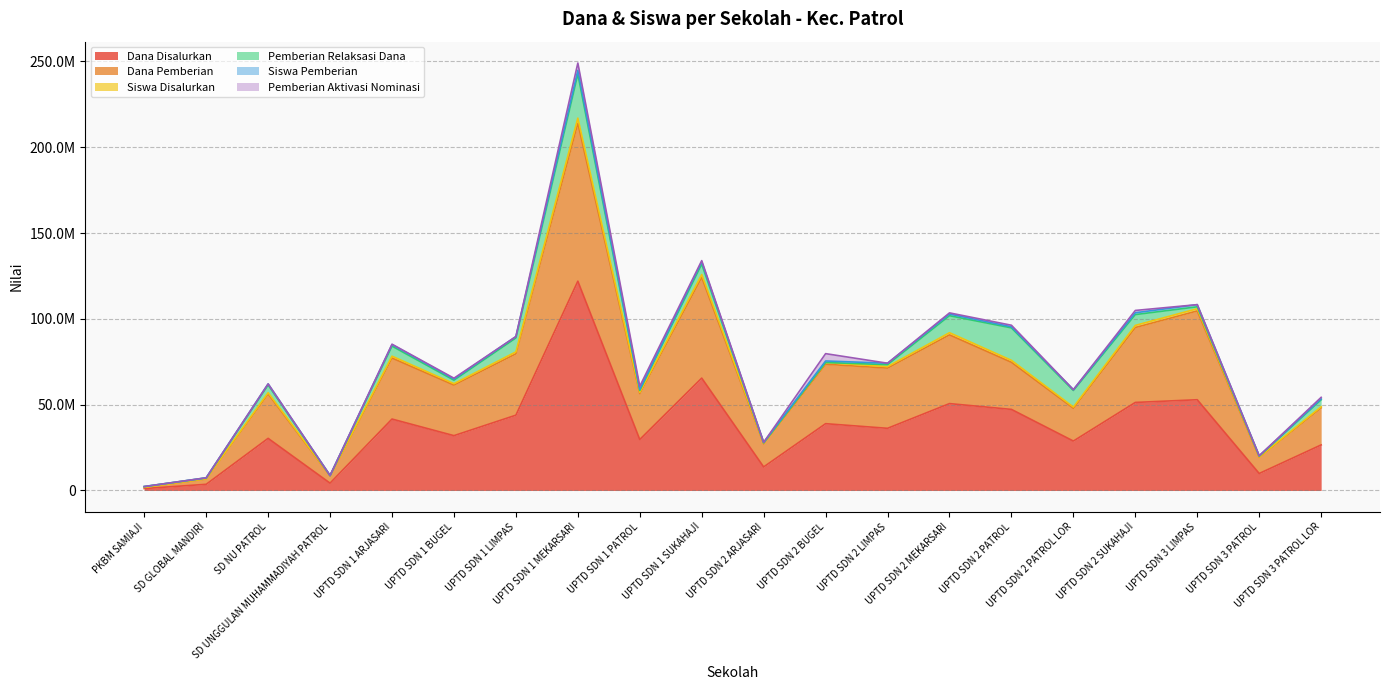

Does the chart display data point markers on the line(s)?

No